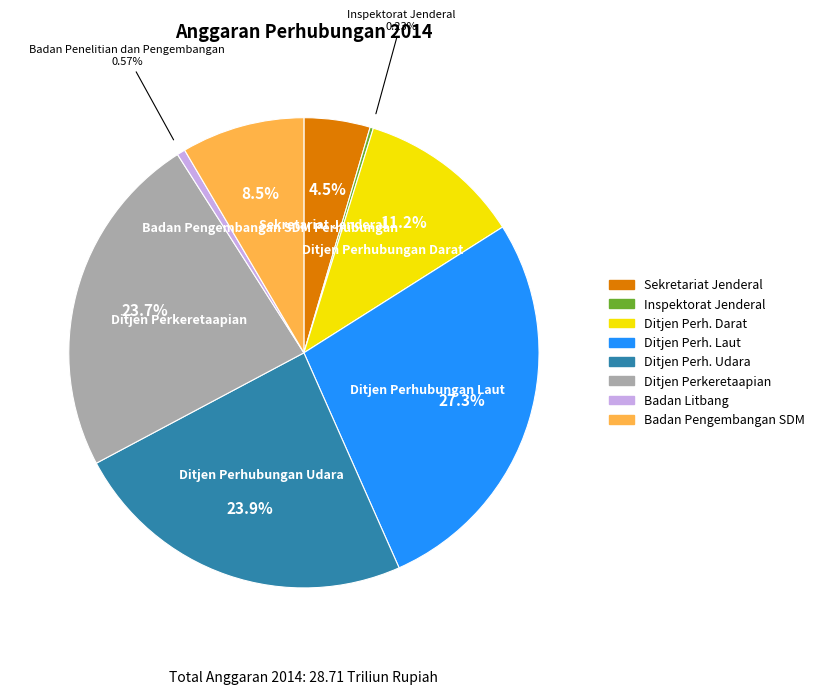

Does any single category account for the majority?

No